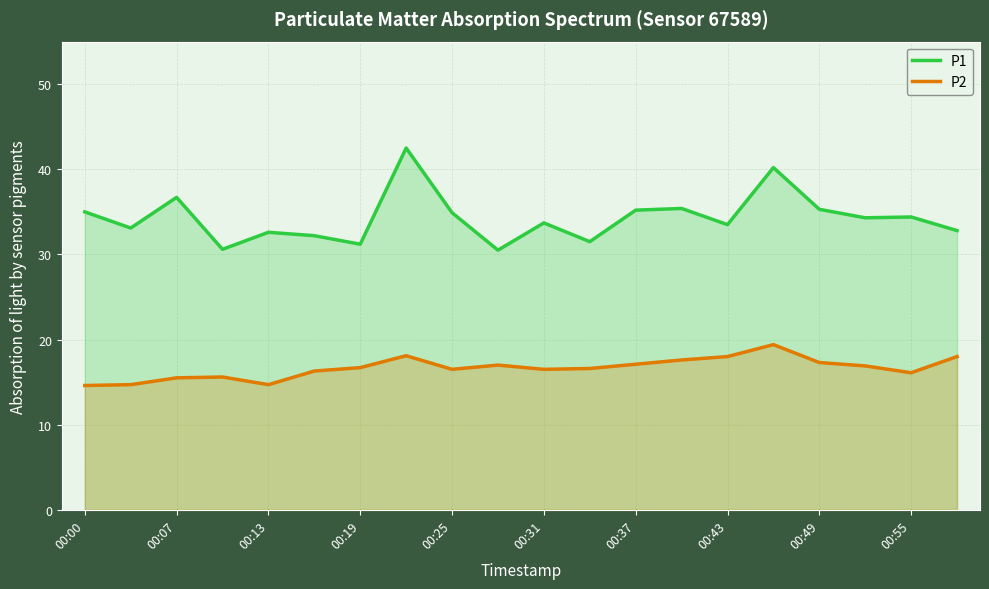

True or false: P1 and P2 cross at least once.

False